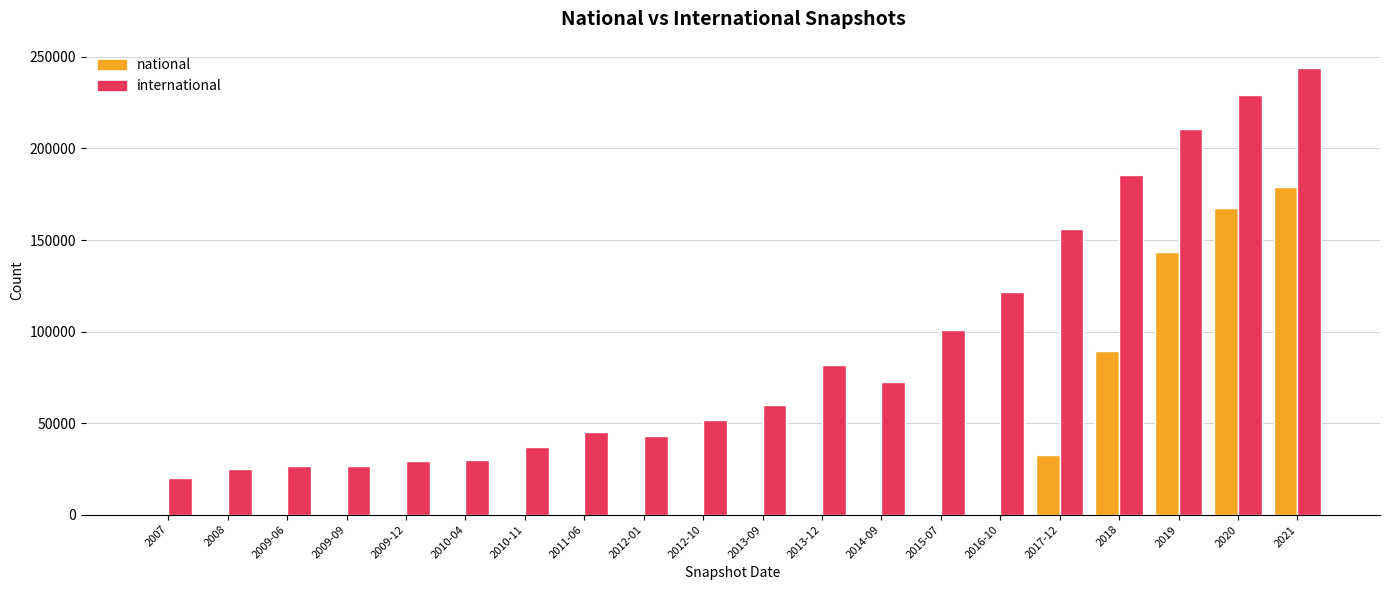

What is the total value across all series at 2020?

396829